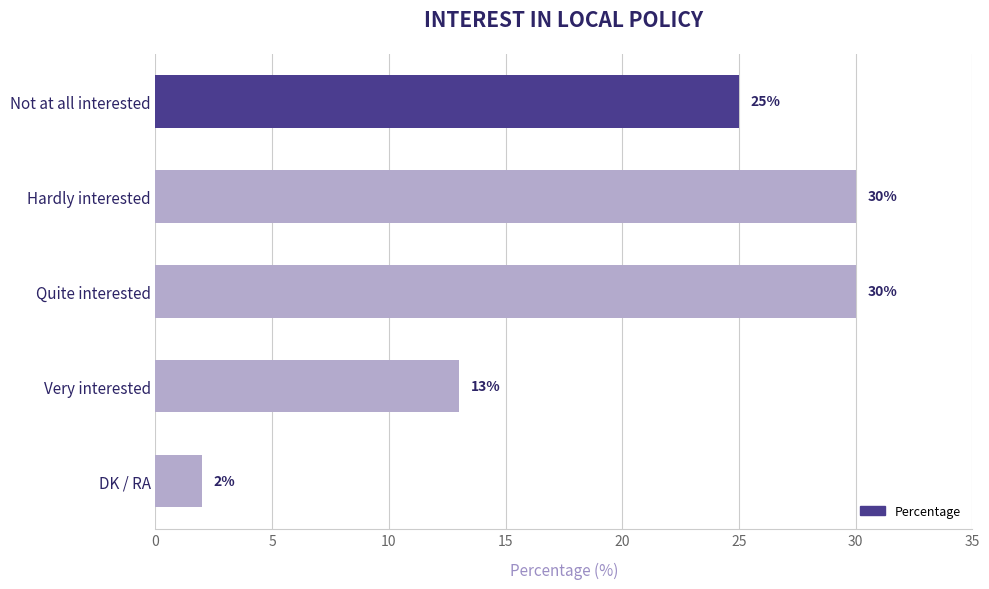

At which category does the chart reach its minimum across all series?

DK / RA